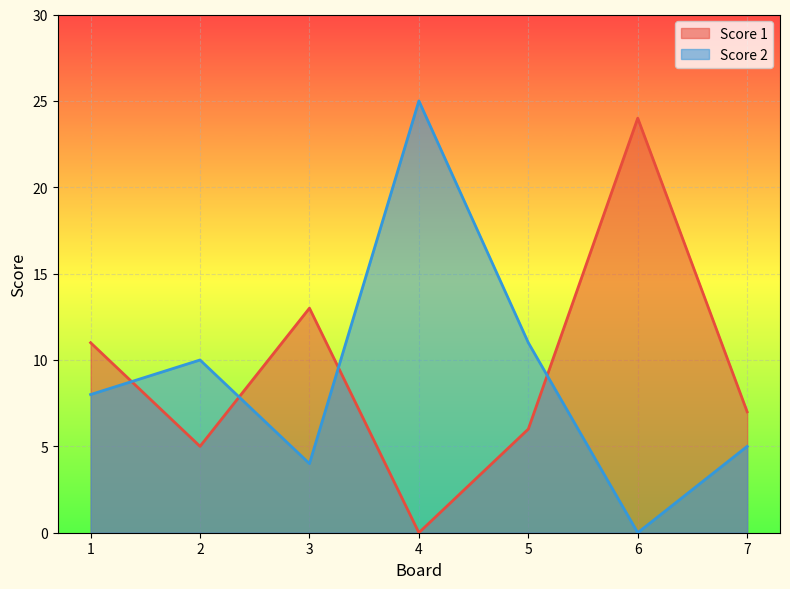

In Score 1, how many points are lower than both neighbors (excluding endpoints)?

2